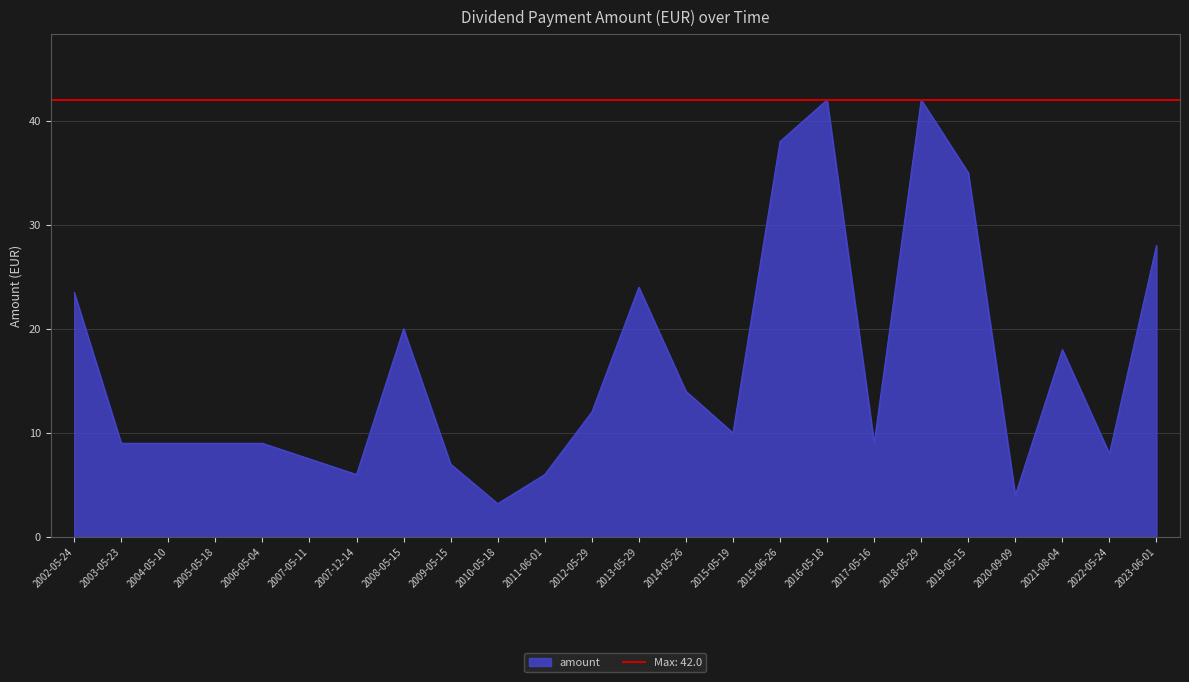

What position from the left is 2017-05-16?

18